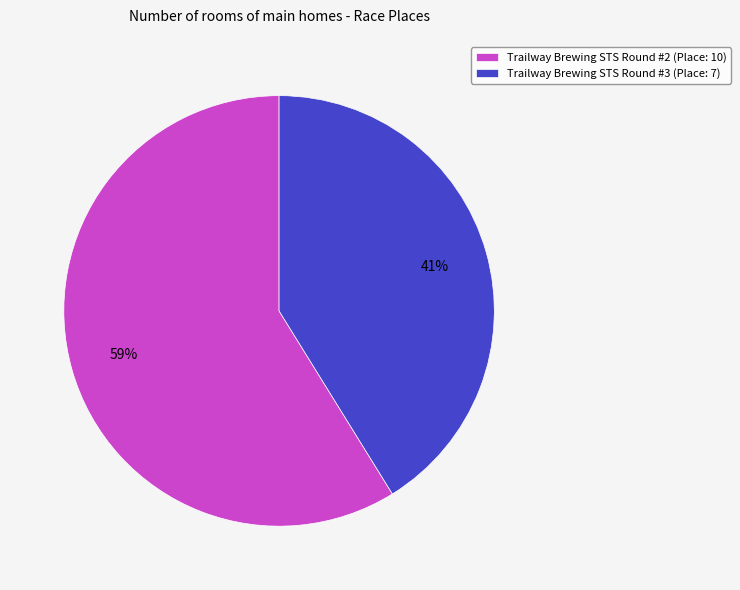

True or false: Trailway Brewing STS Round #3 accounts for 41% of the total.

True